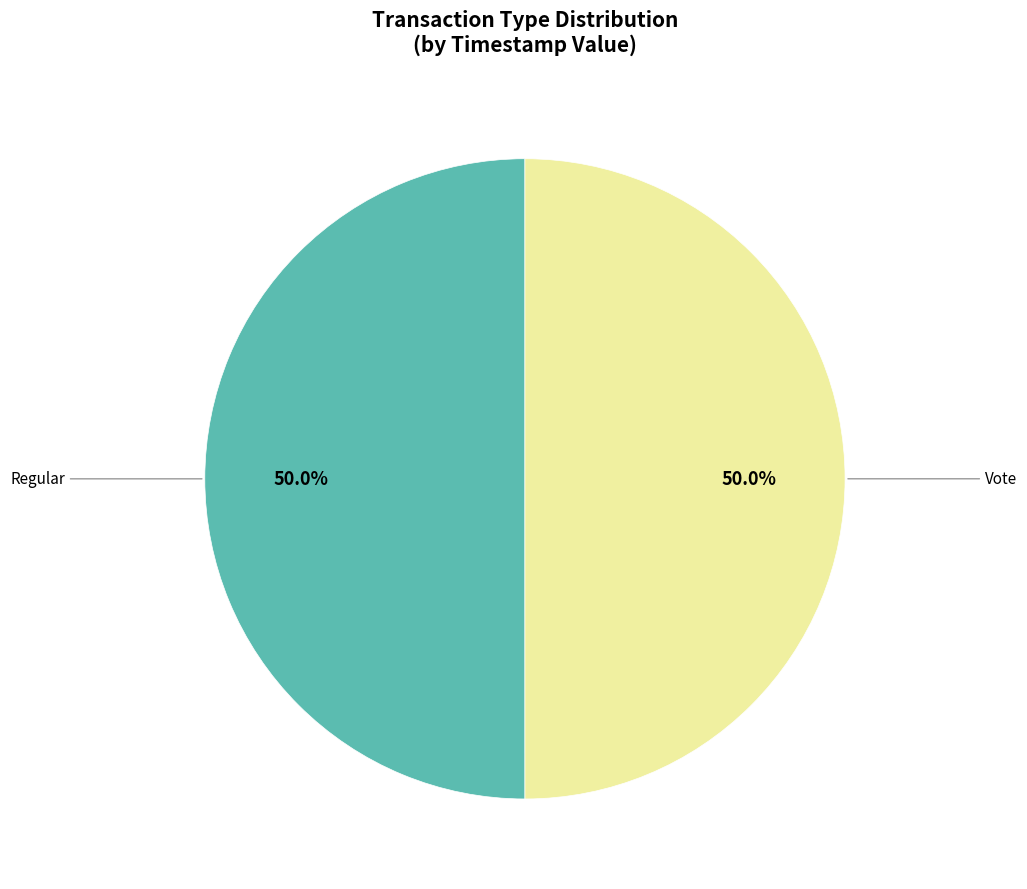

Is it true that Vote is 60% of the pie?

False